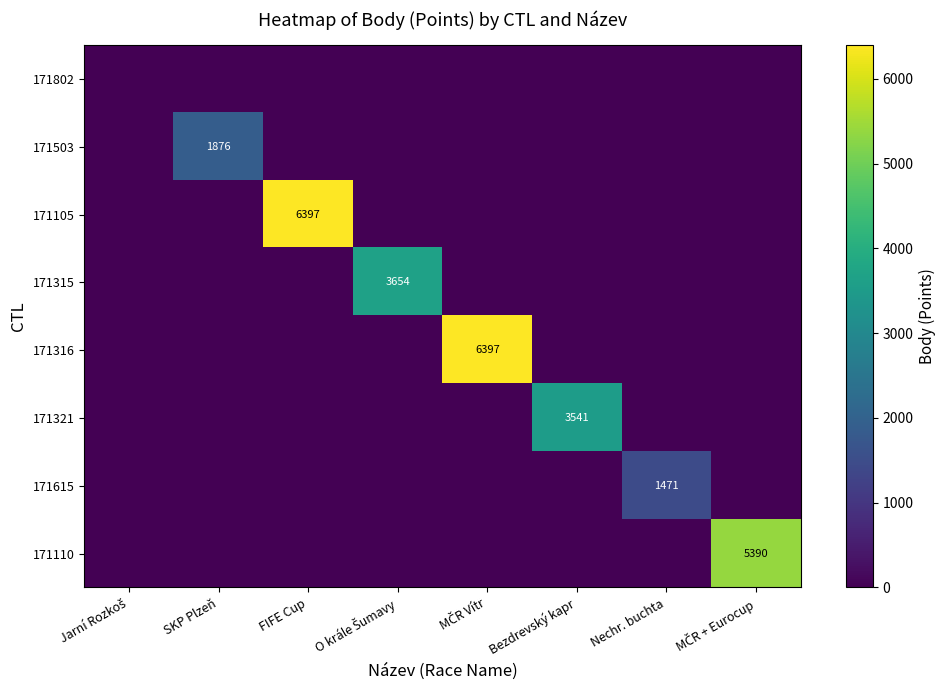

Which category has the highest value in the 171105 series?

FIFE Cup